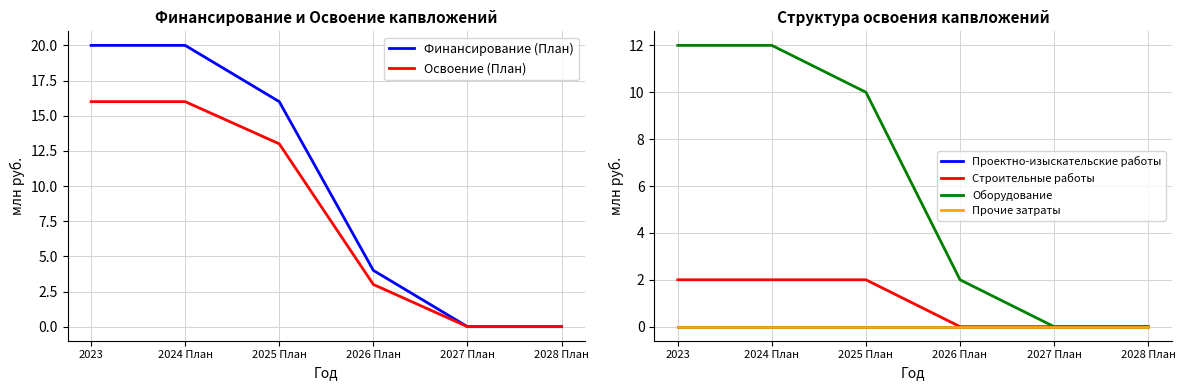

What is the greatest value displayed?

20